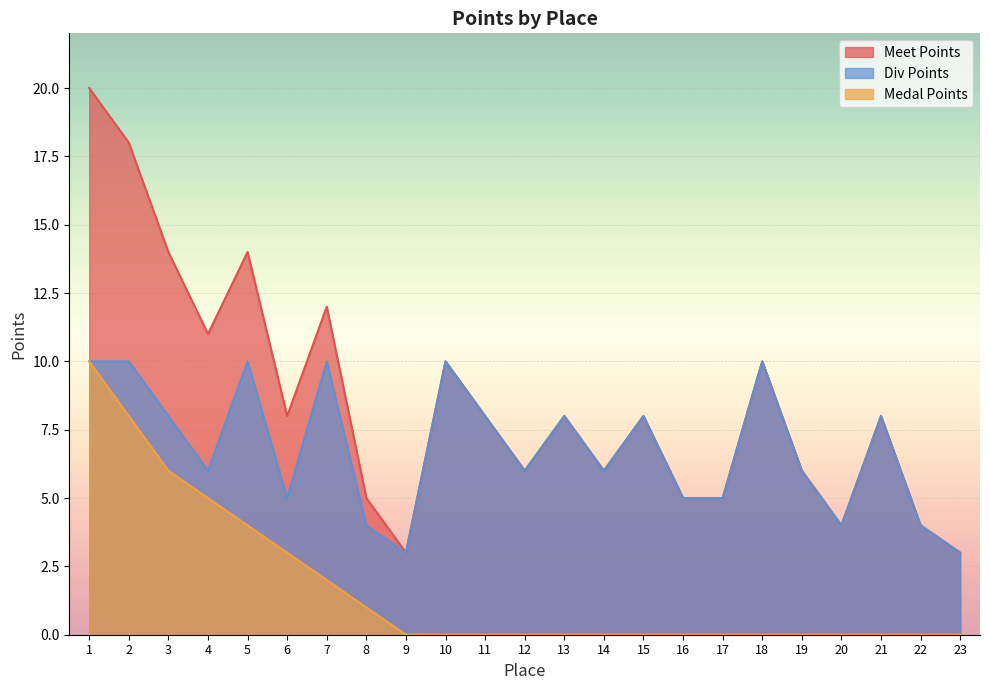

List the series in order of their overall mean, highest first.

Meet Points, Div Points, Medal Points